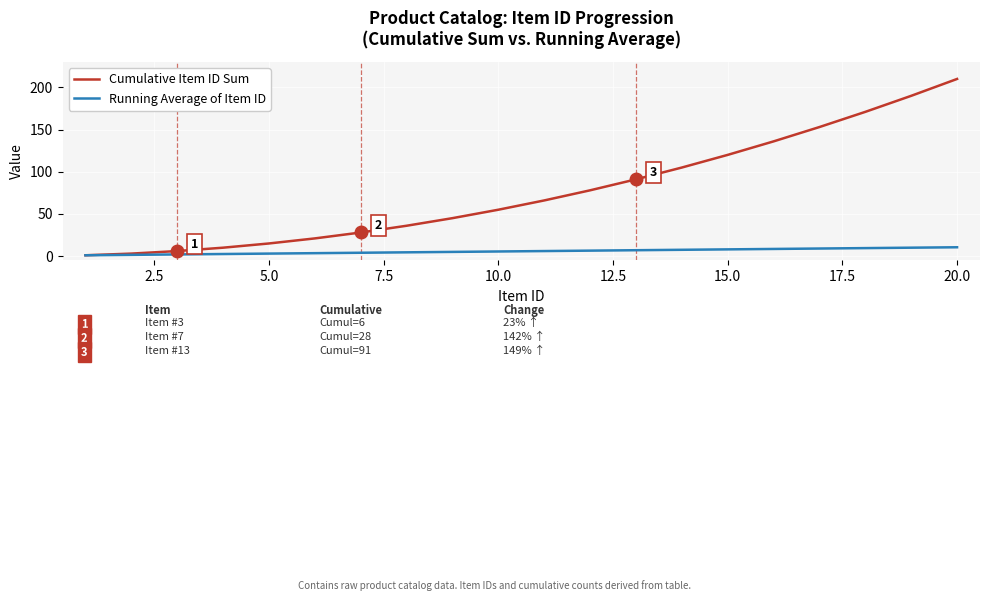

Which series has the largest range (max minus min)?

Cumulative Item ID Sum